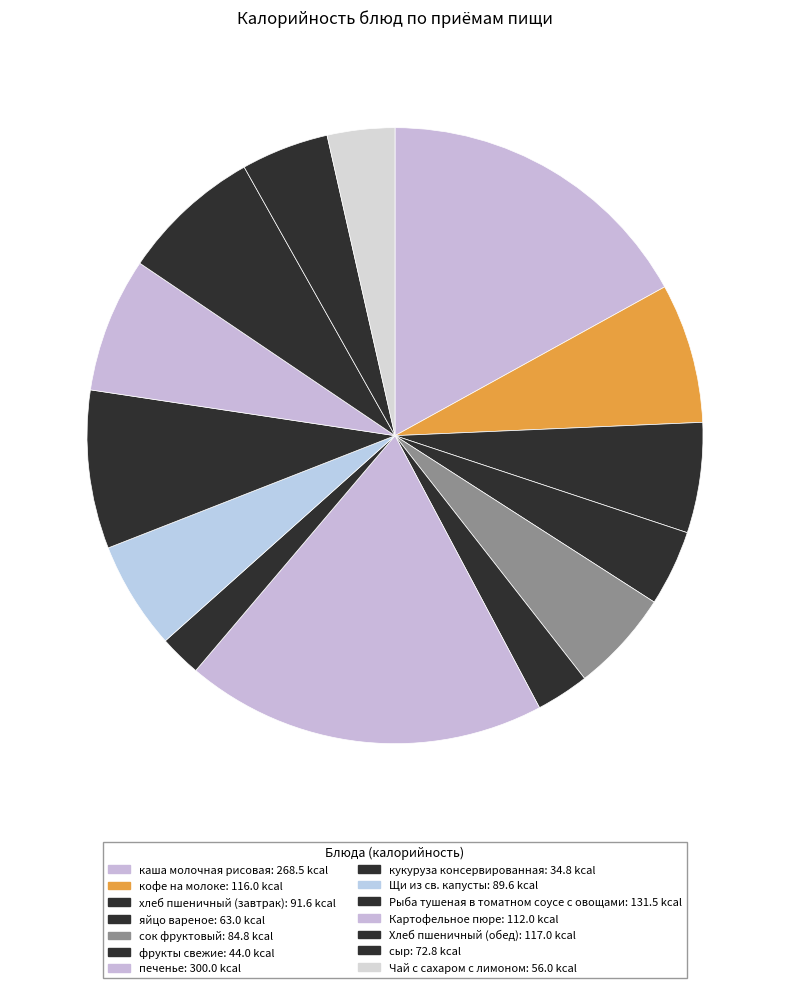

Which has a higher value, фрукты свежие or сыр?

сыр